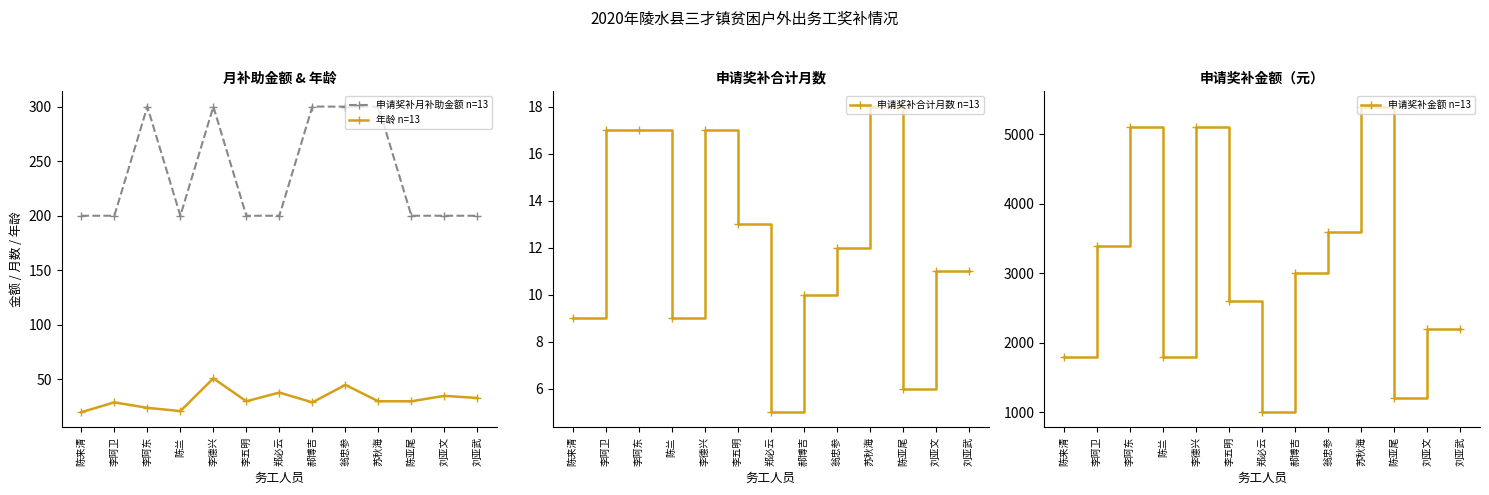

Which series has the largest range (max minus min)?

申请奖补金额 n=13